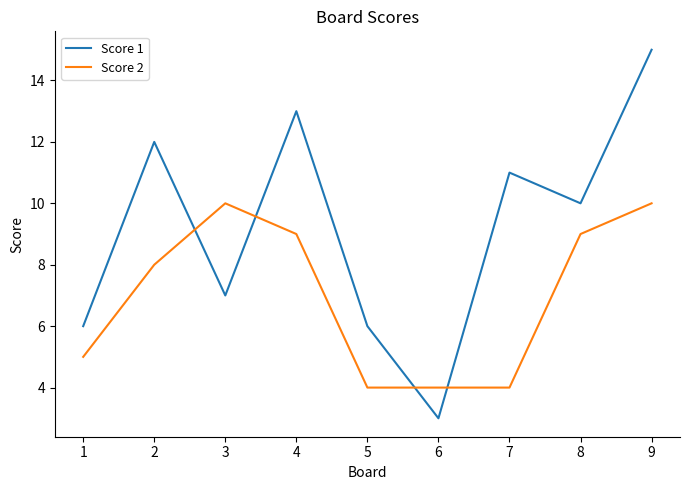

What is the maximum value shown in the chart?

15